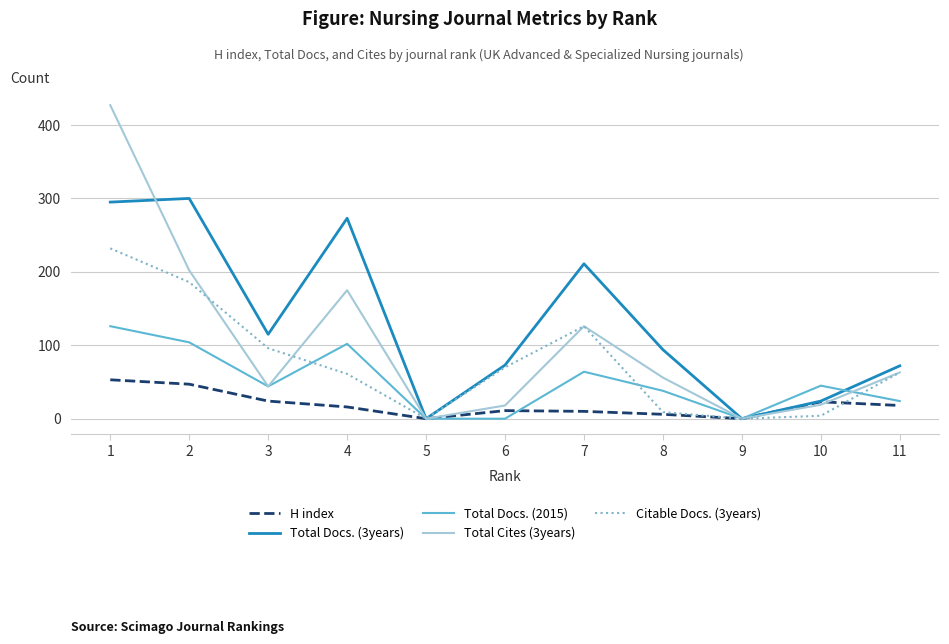

Which series has the largest total across all categories?

Total Docs. (3years)